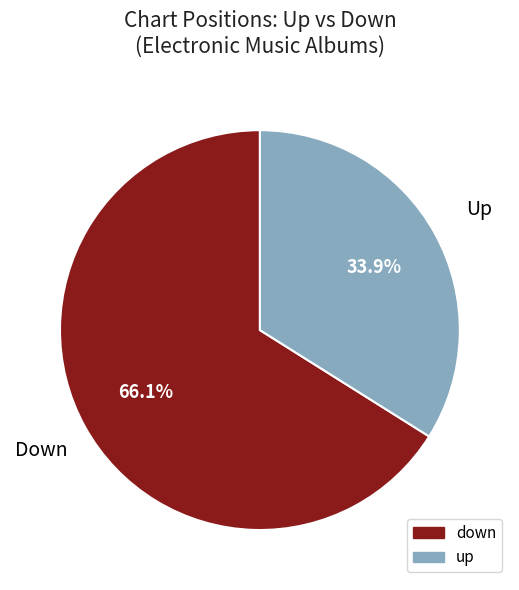

Is it true that down is 80% of the pie?

False